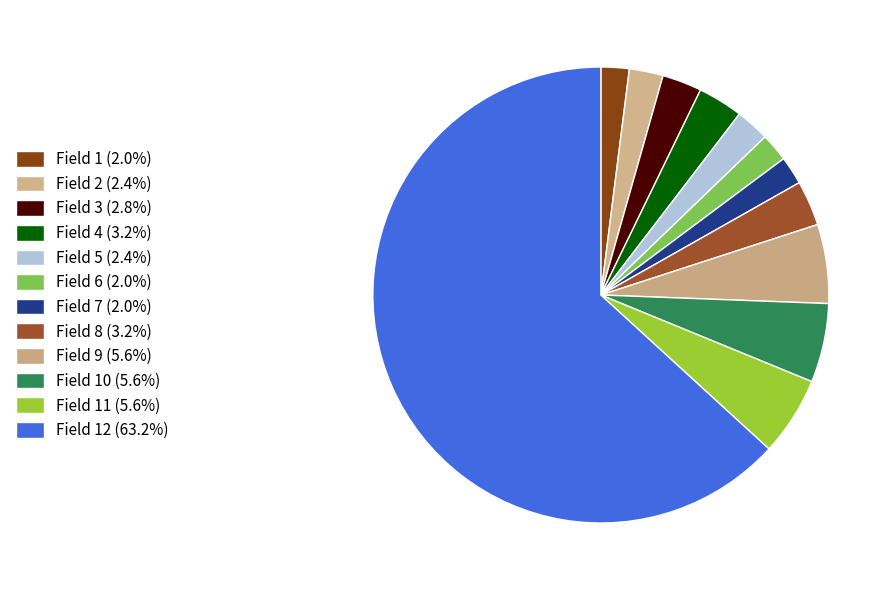

How many slices are in this pie chart?

12